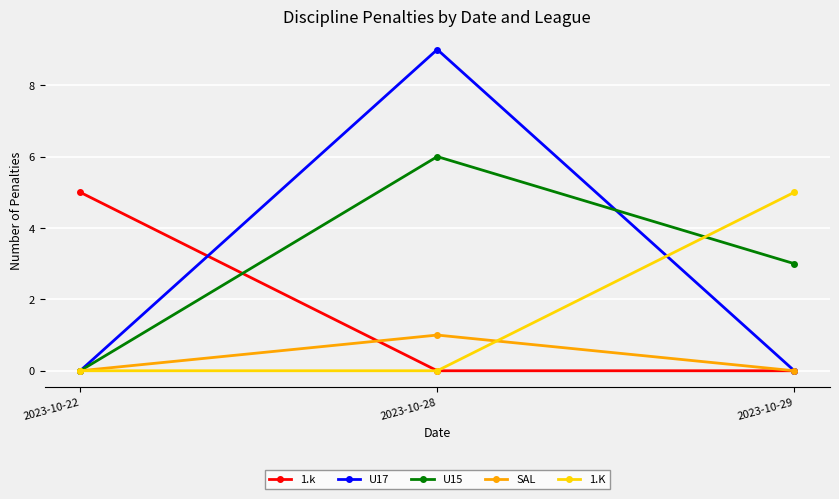

What is the average value of the U17 series?

3